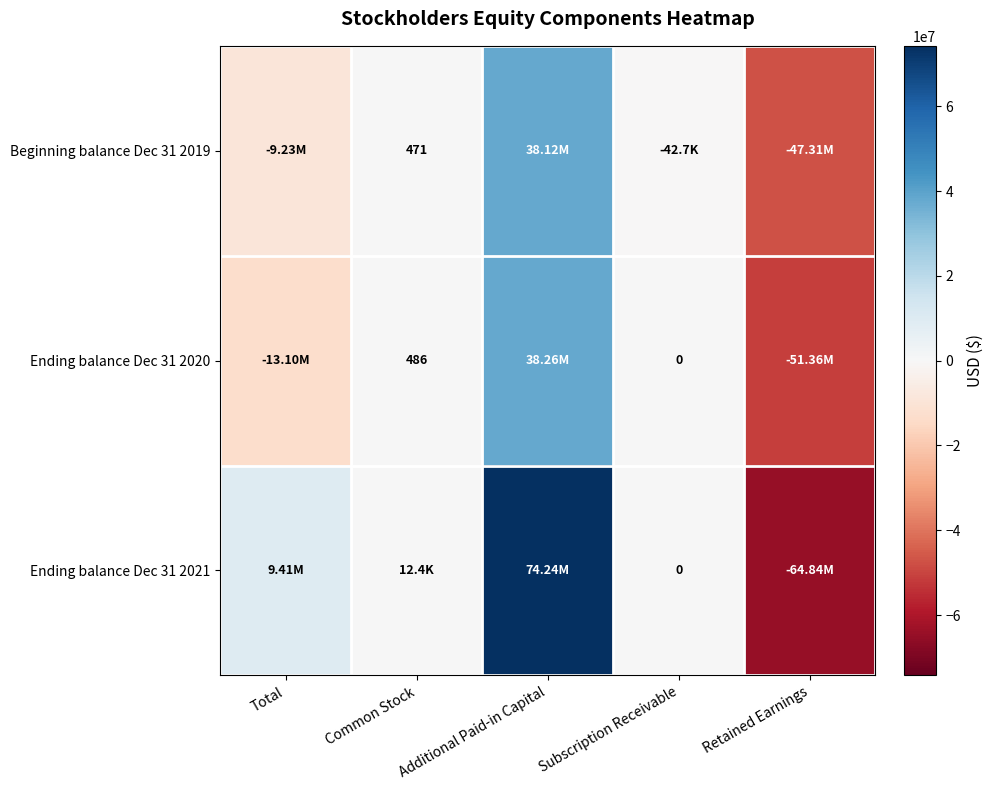

The Ending balance Dec 31 2020 series shows 486 at Common Stock. True or false?

True